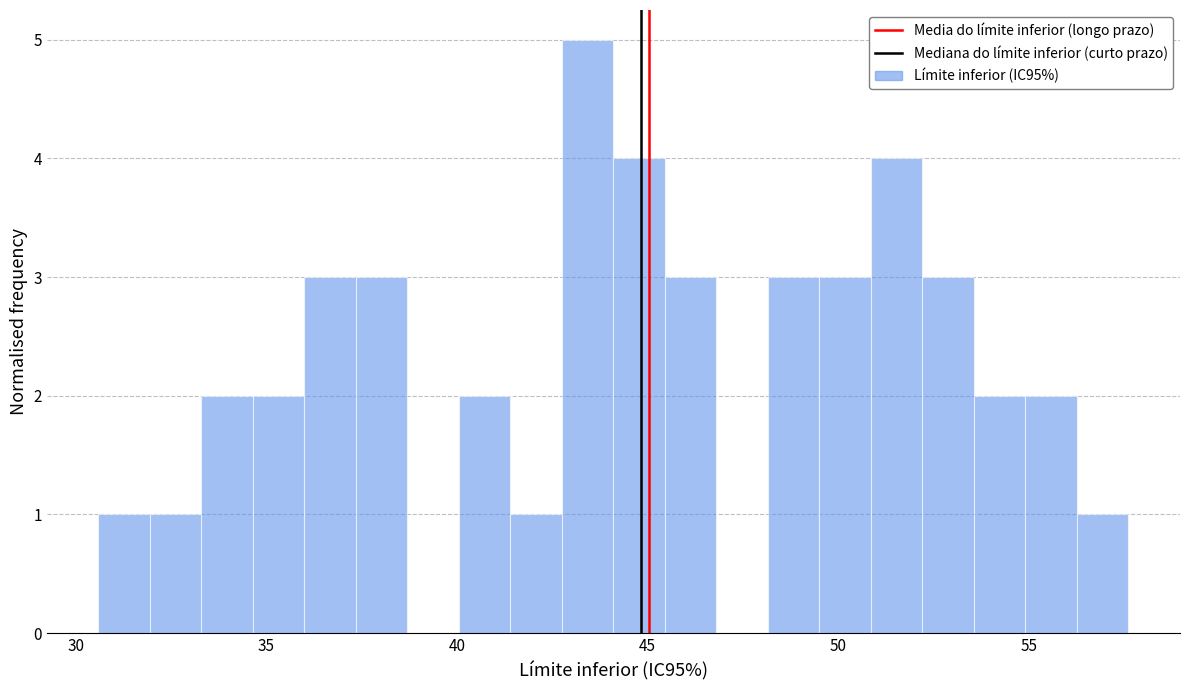

Around what value on the x-axis is the tallest bar? Give the approximate position of its centre, as read against the axis.

43.5